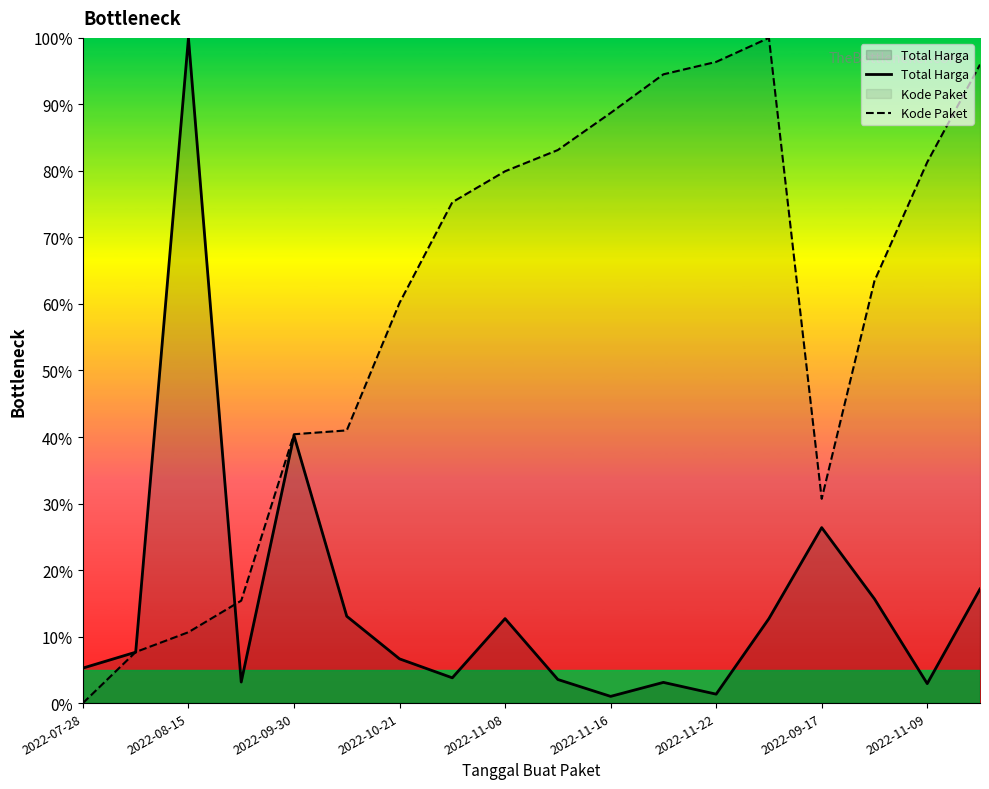

What is the value of the Kode Paket point at the 18th from the left?

96.0